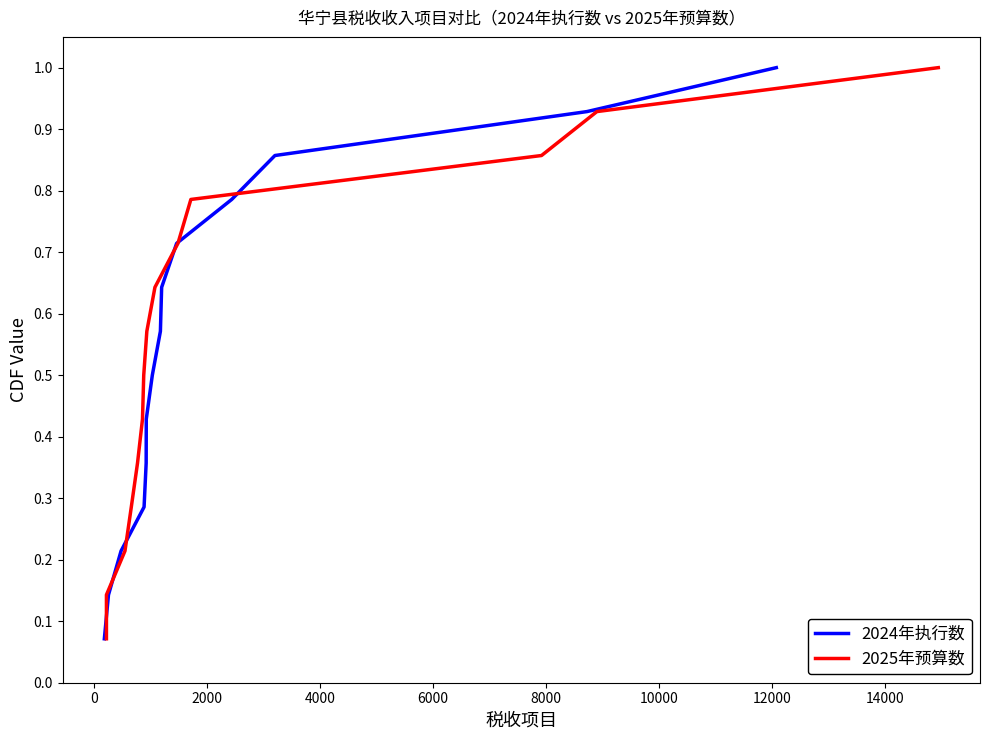

What is the difference between the maximum and minimum values in the 2024年执行数 series?

0.9